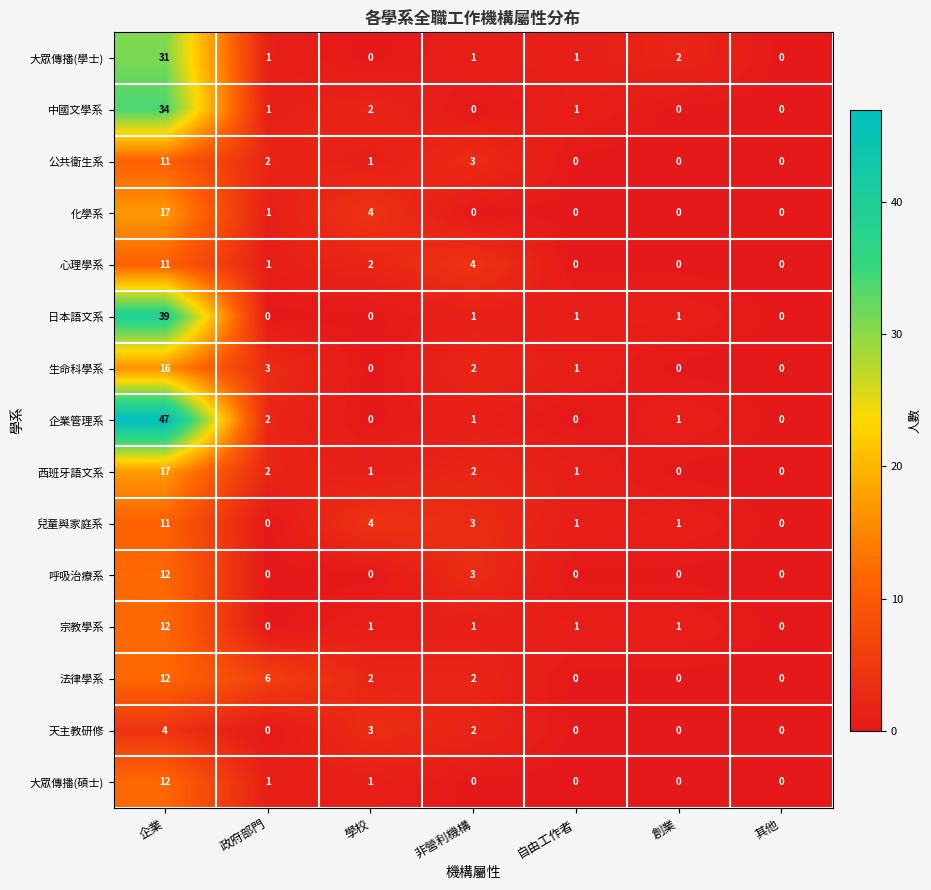

What is the maximum value shown in the chart?

47